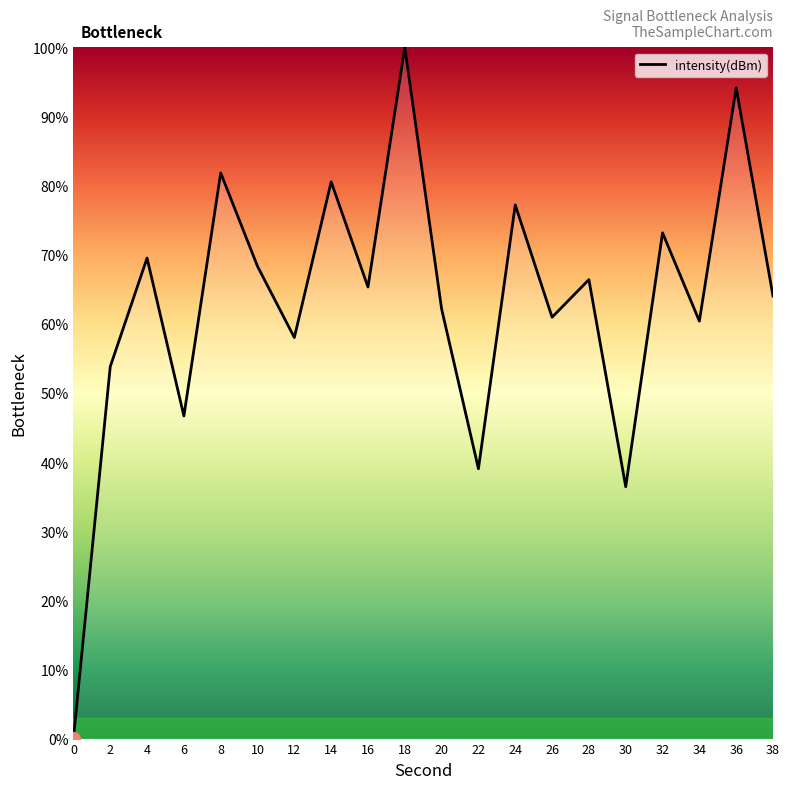

How many values exceed 65?

10